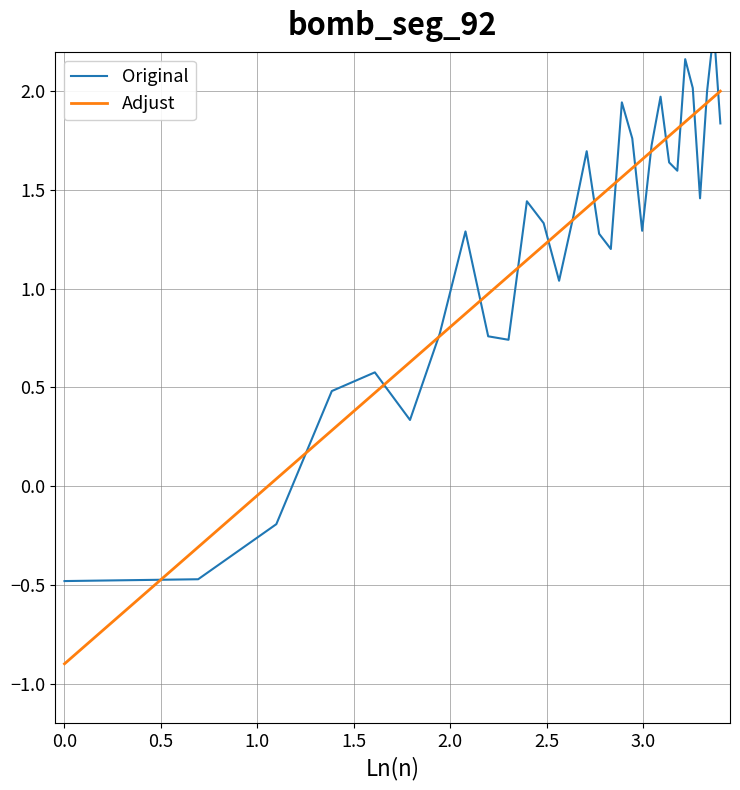

How many negative values does the Original series have?

3